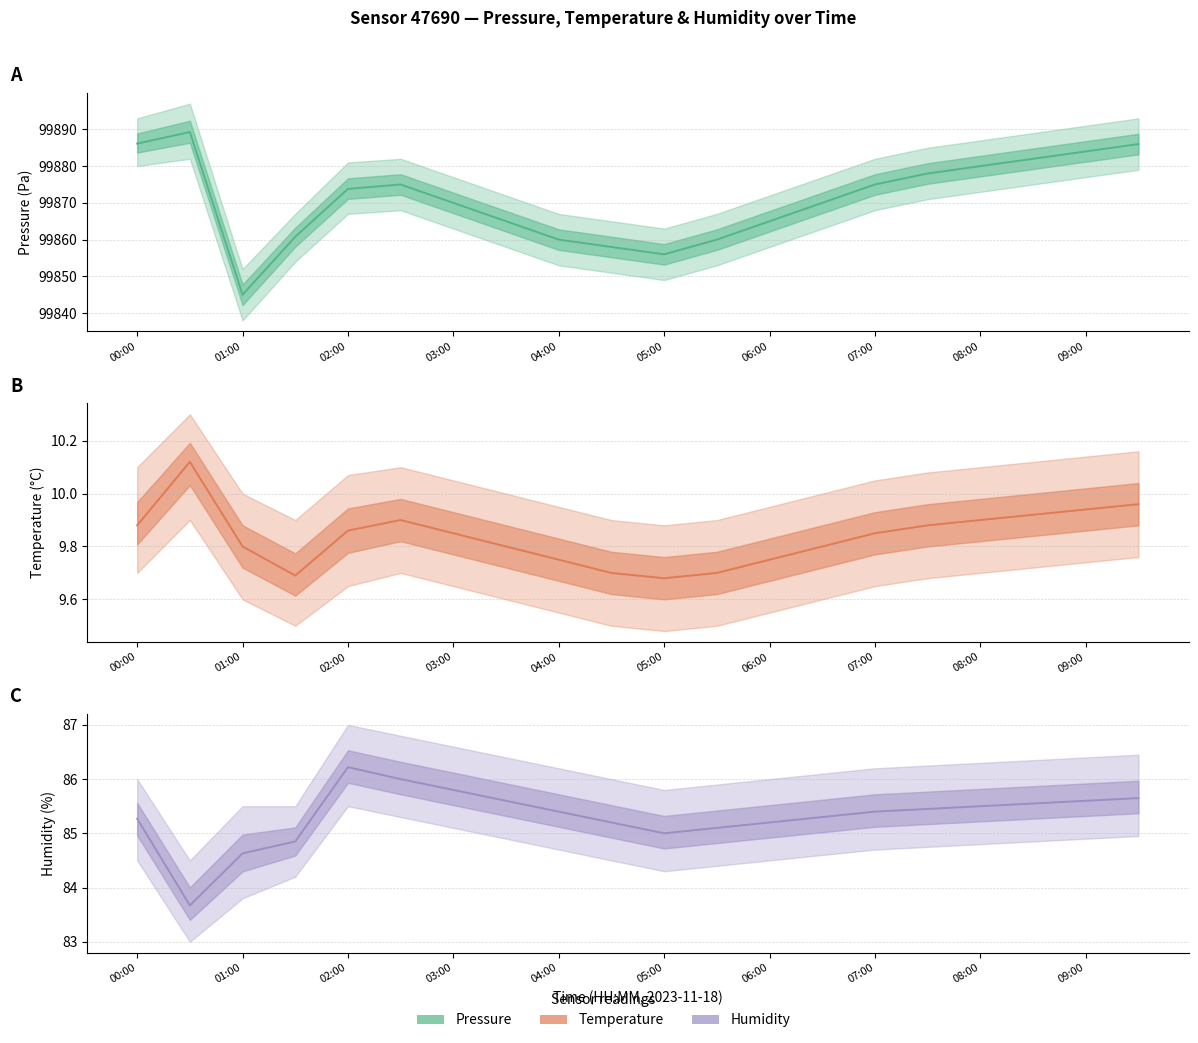

How many interior local peaks does the pressure series have?

2